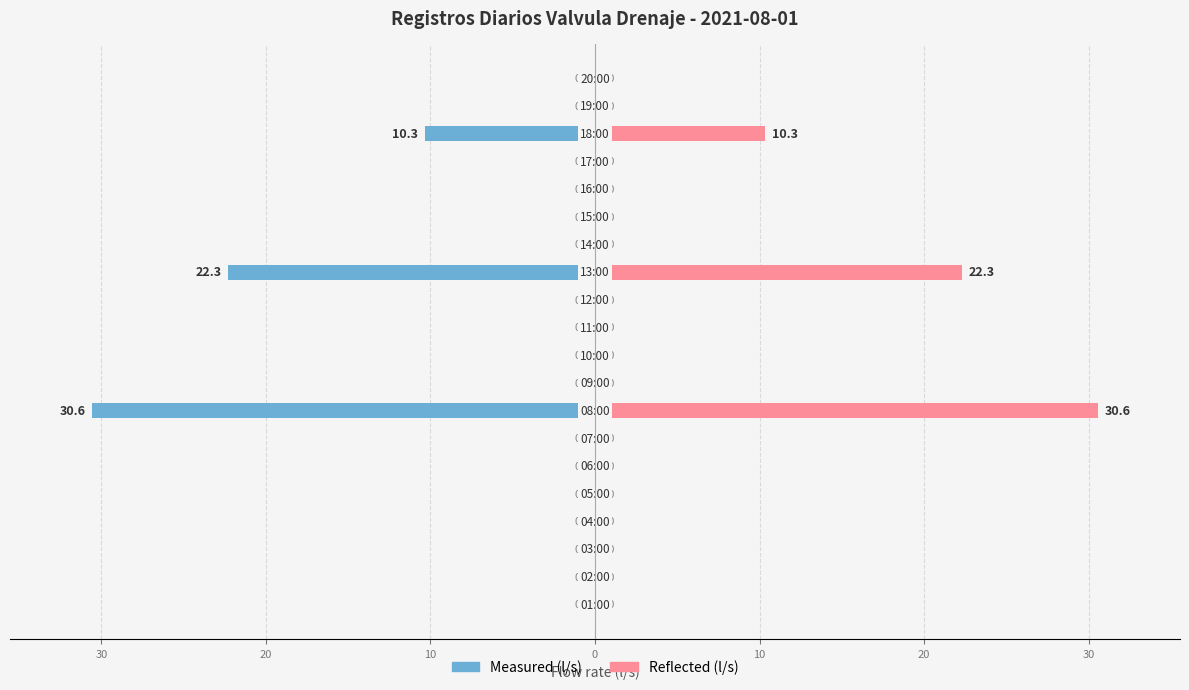

Reading left to right, list all the values displayed in this chart.

Measured (l/s): 0.0	0.0	0.0	0.0	0.0	0.0	0.0	-30.6	0.0	0.0	0.0	0.0	-22.3	0.0	0.0	0.0	0.0	-10.3	0.0	0.0
Reflected (l/s): 0.0	0.0	0.0	0.0	0.0	0.0	0.0	30.6	0.0	0.0	0.0	0.0	22.3	0.0	0.0	0.0	0.0	10.3	0.0	0.0